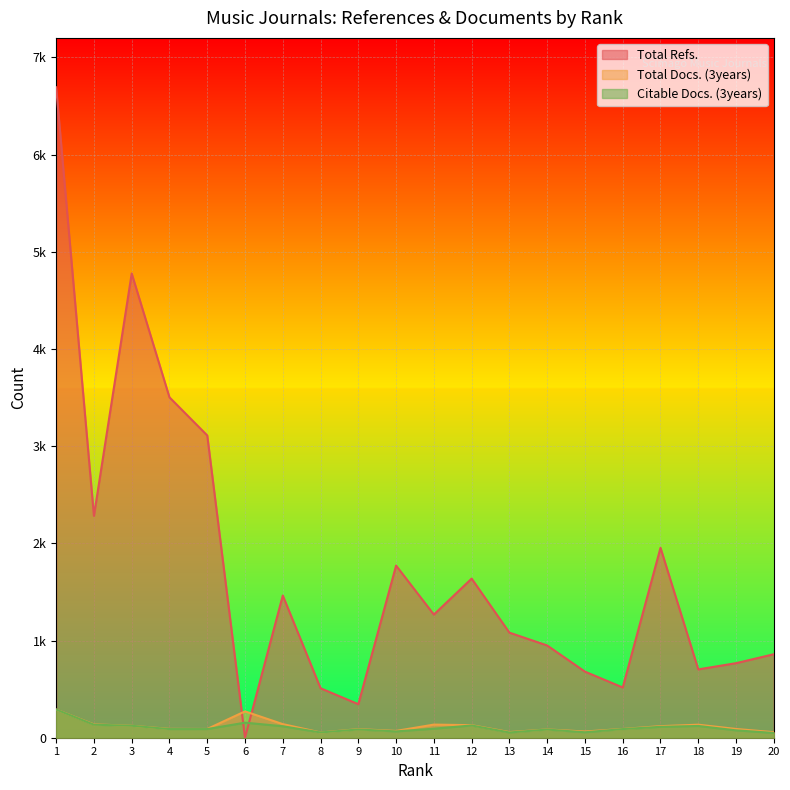

Reading left to right, extract all data points from this chart.

Total Refs.: 1=6692	2=2283	3=4776	4=3502	5=3110	6=0	7=1463	8=509	9=345	10=1771	11=1267	12=1637	13=1081	14=949	15=680	16=517	17=1954	18=703	19=767	20=859
Total Docs. (3years): 1=290	2=137	3=123	4=91	5=90	6=271	7=140	8=54	9=88	10=70	11=135	12=129	13=58	14=85	15=64	16=90	17=119	18=134	19=90	20=57
Citable Docs. (3years): 1=290	2=134	3=123	4=89	5=89	6=155	7=118	8=54	9=85	10=65	11=93	12=126	13=54	14=84	15=56	16=89	17=112	18=121	19=76	20=49